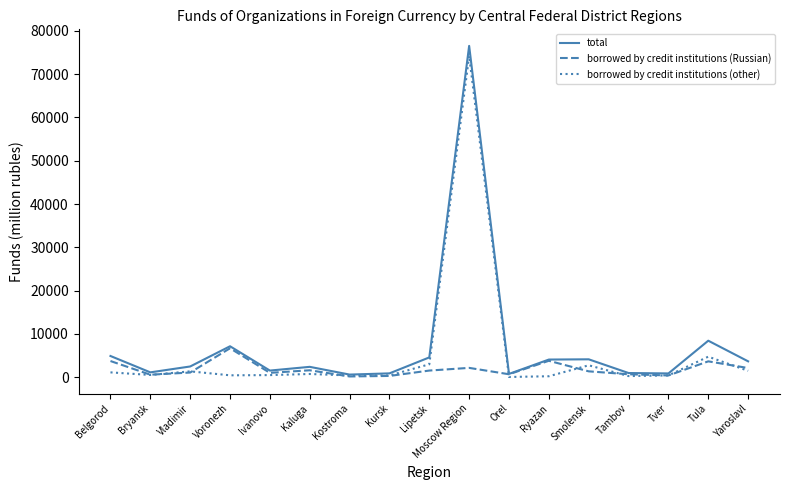

The value of total at Tula is 12113. True or false?

False